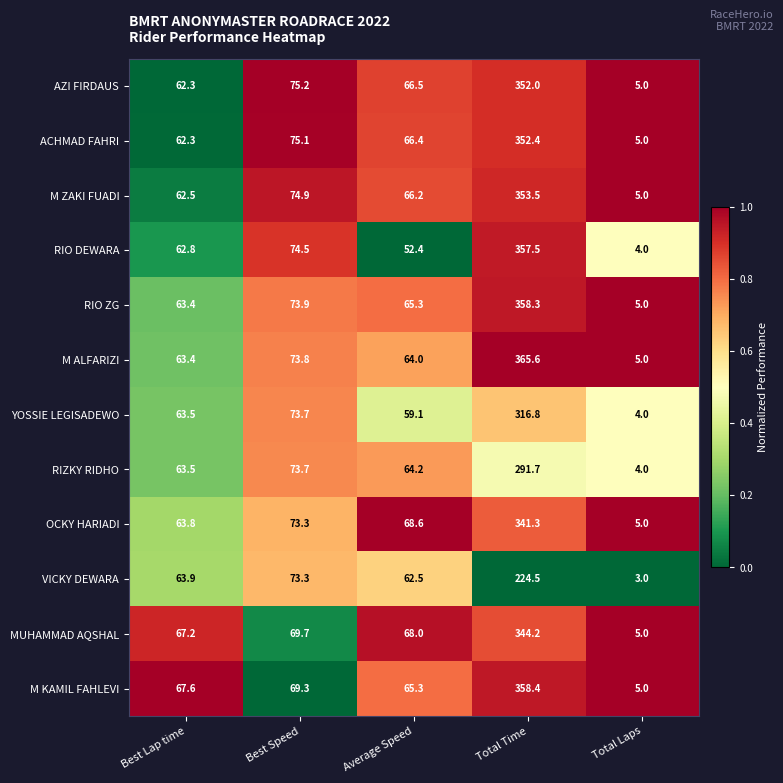

What is the highest value of the M ALFARIZI series?

365.6